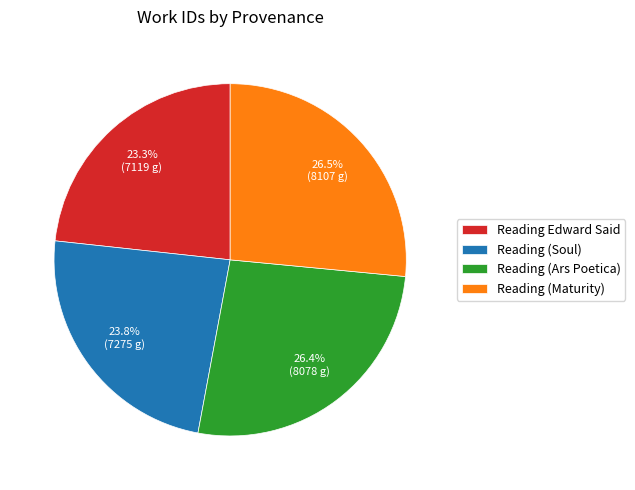

To the nearest percent, what is the combined percentage of Reading (Soul) and Reading (Ars Poetica)?

50%